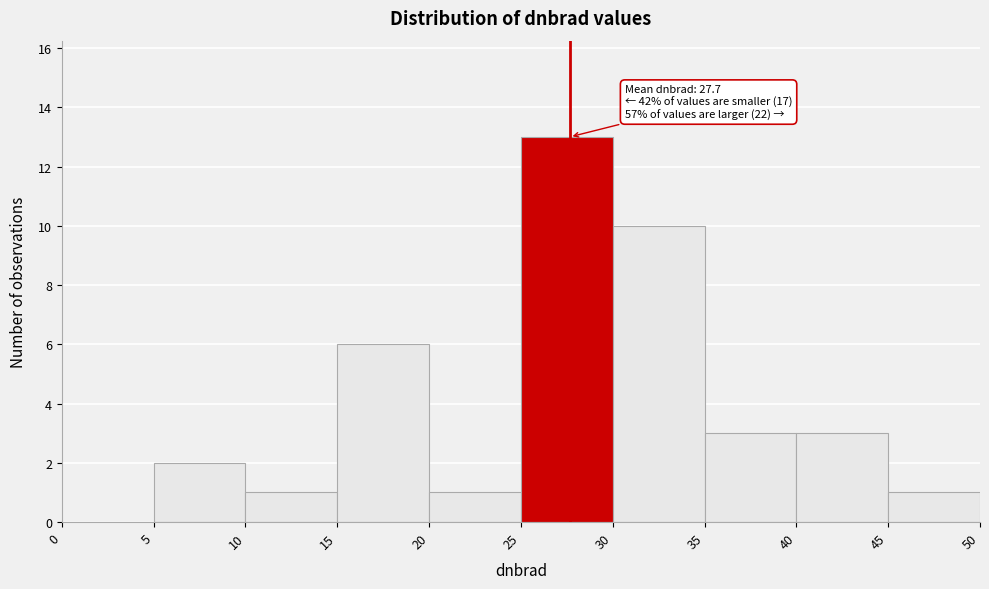

Over which range of the x-axis is the bar tallest?

25 to 30